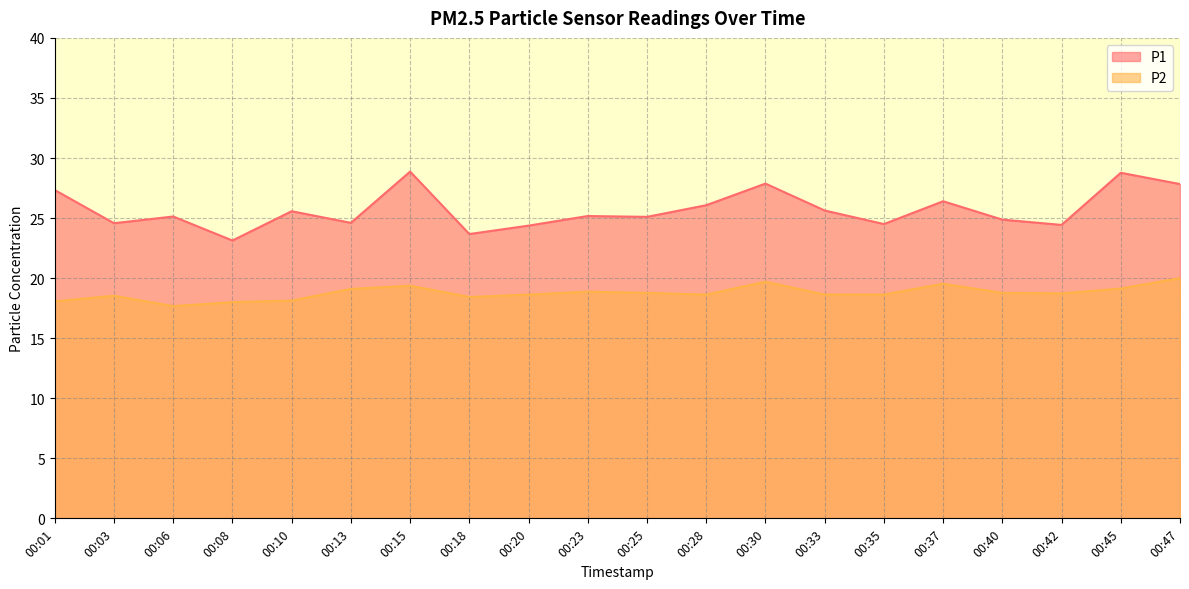

True or false: P2 has a value of 19.5 at 00:37.

True